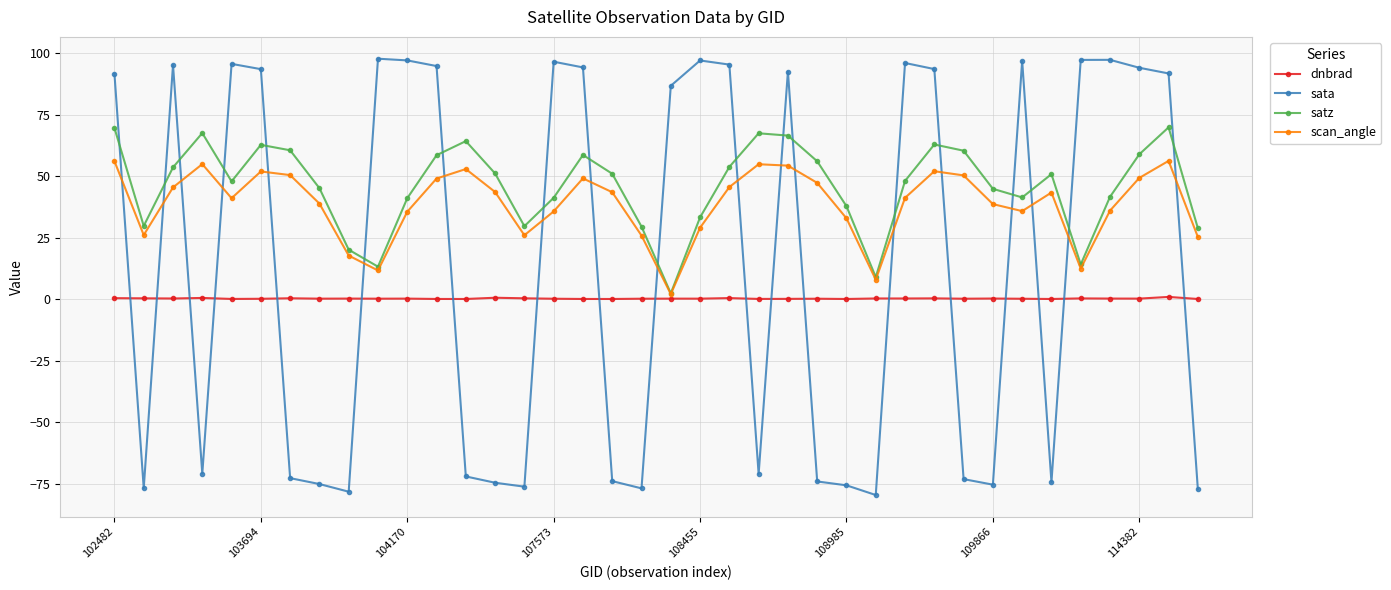

Which series has the largest total across all categories?

satz